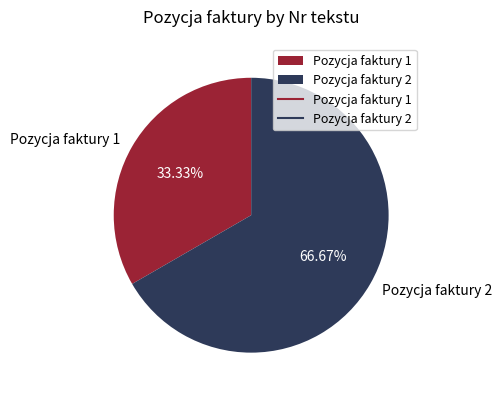

Between Pozycja faktury 1 and Pozycja faktury 2, which is larger?

Pozycja faktury 2